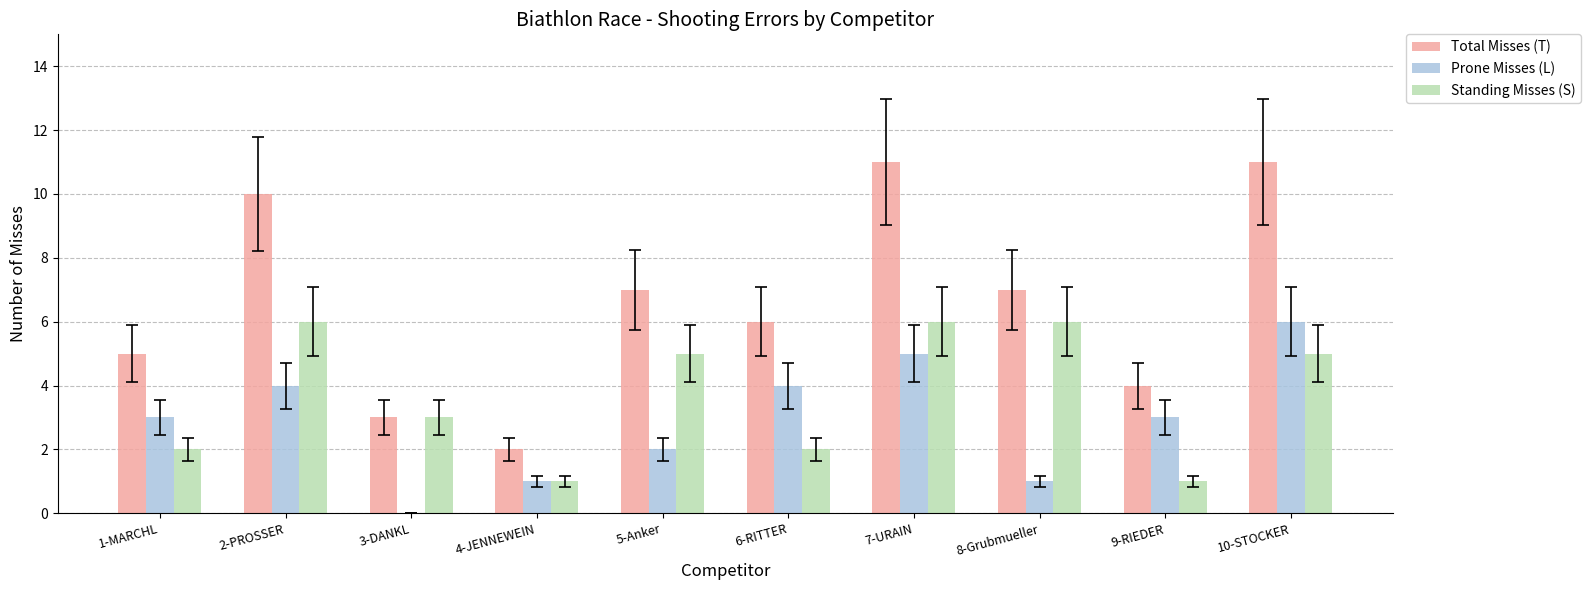

What is the difference between the Prone Misses (L) values at 1-MARCHL and 7-URAIN?

2